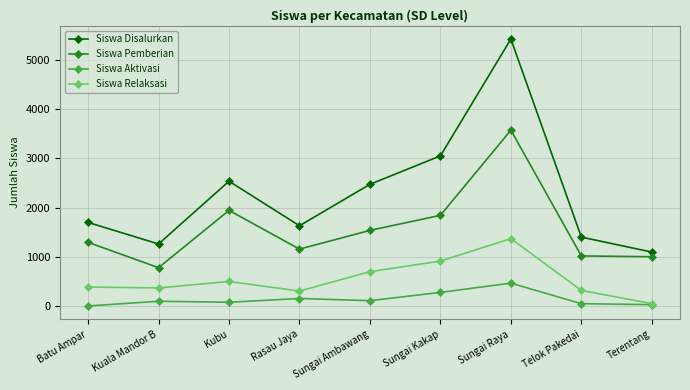

Where is the first local maximum for Siswa Pemberian?

Kubu